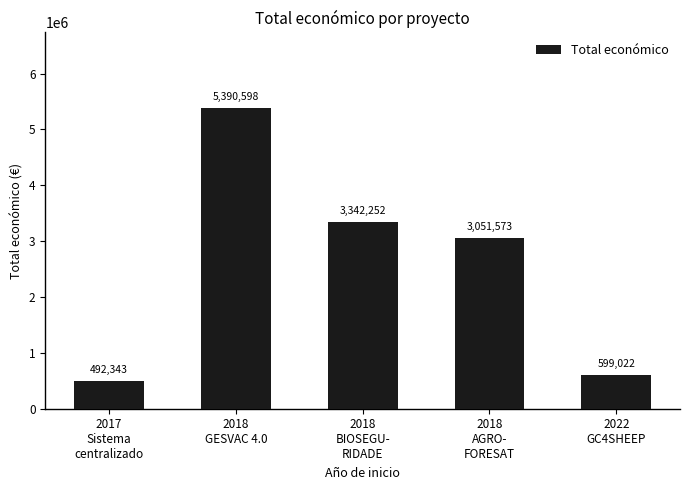

Read the value at 2018
BIOSEGU-
RIDADE, to the nearest 10.

3342250